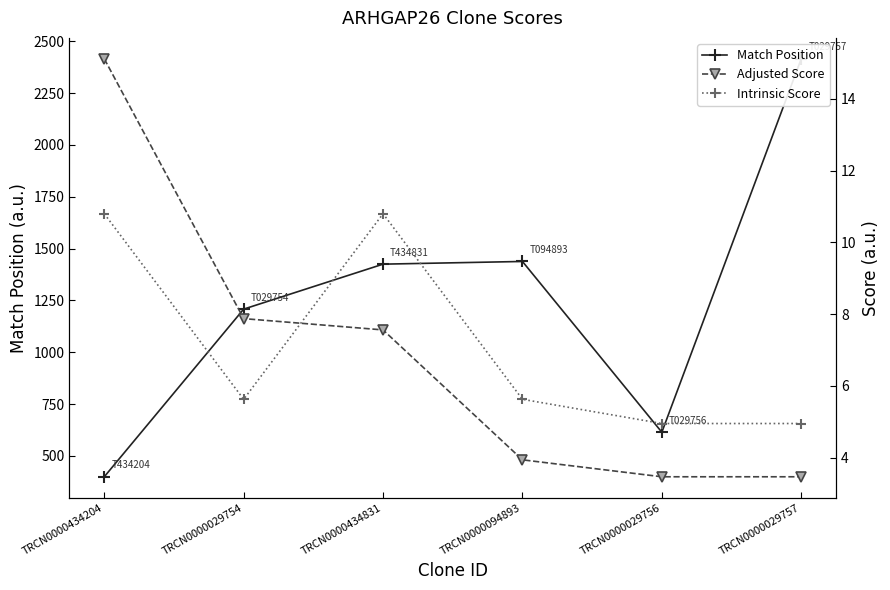

Reading right to left, extract all data points from this chart.

Match Position: 2416.0	614.0	1438.0	1425.0	1208.0	399.0
Adjusted Score: 3.5	3.5	3.9	7.6	7.9	15.1
Intrinsic Score: 5.0	5.0	5.6	10.8	5.6	10.8